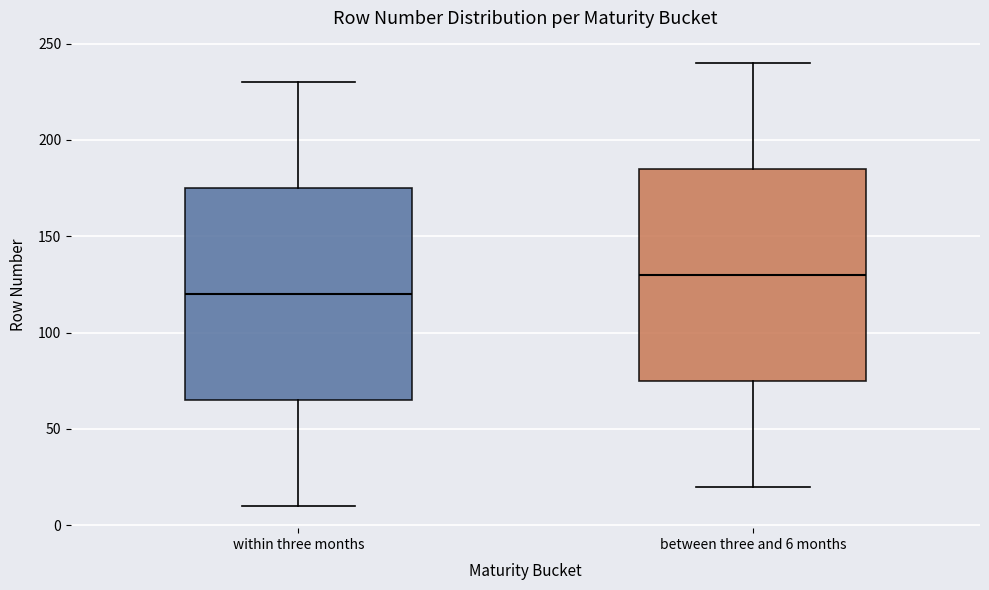

Reading left to right, read every box against the y-axis: the position of its median line, the range the box covers, and the ends of its whiskers. The values are not printed on the chart, so give them approximately, as read against the axis.

within three months: median 120, box 65 to 175, whiskers 10 to 230
between three and 6 months: median 130, box 75 to 185, whiskers 20 to 240